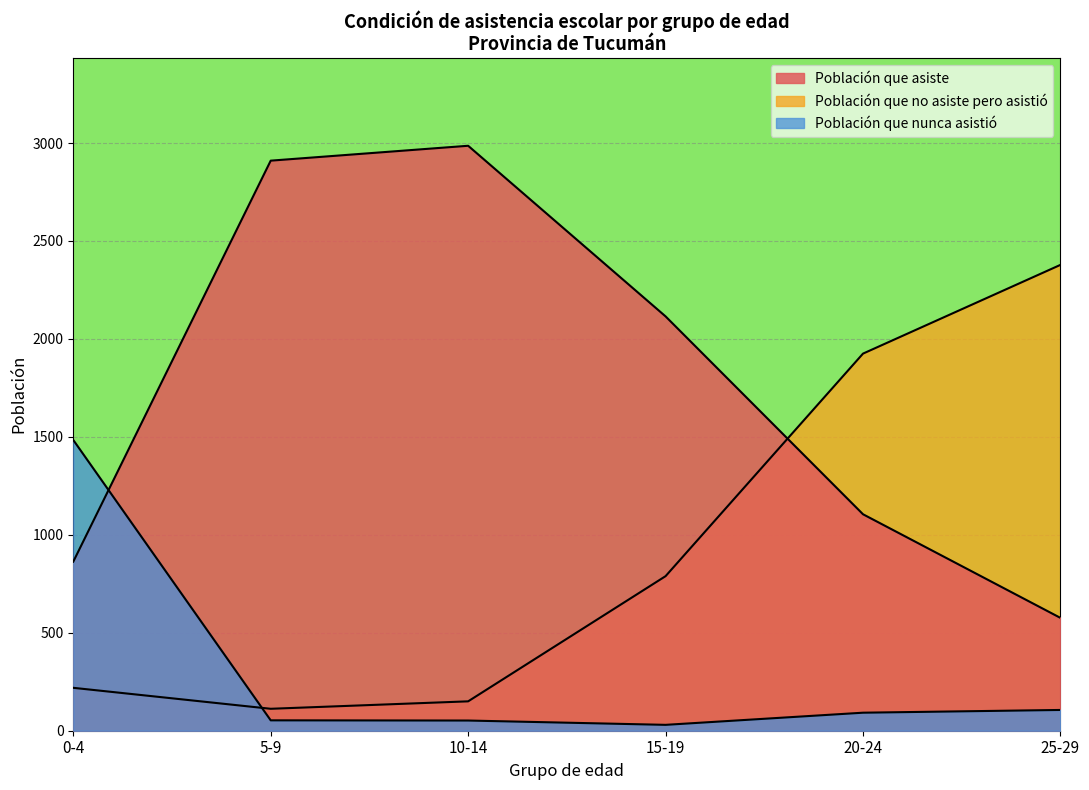

How many lines are shown in the chart?

3